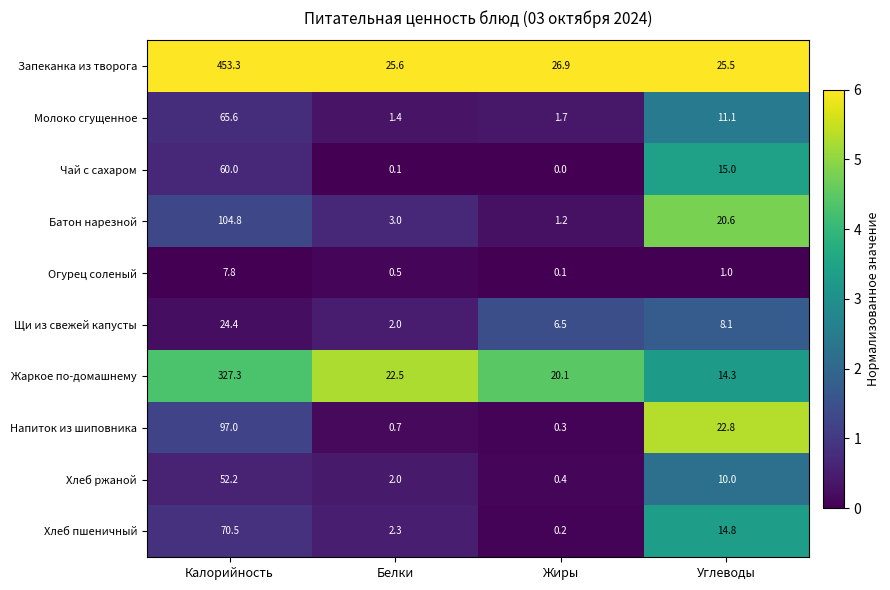

What is the difference between the Напиток из шиповника values at Жиры and Белки?

0.4